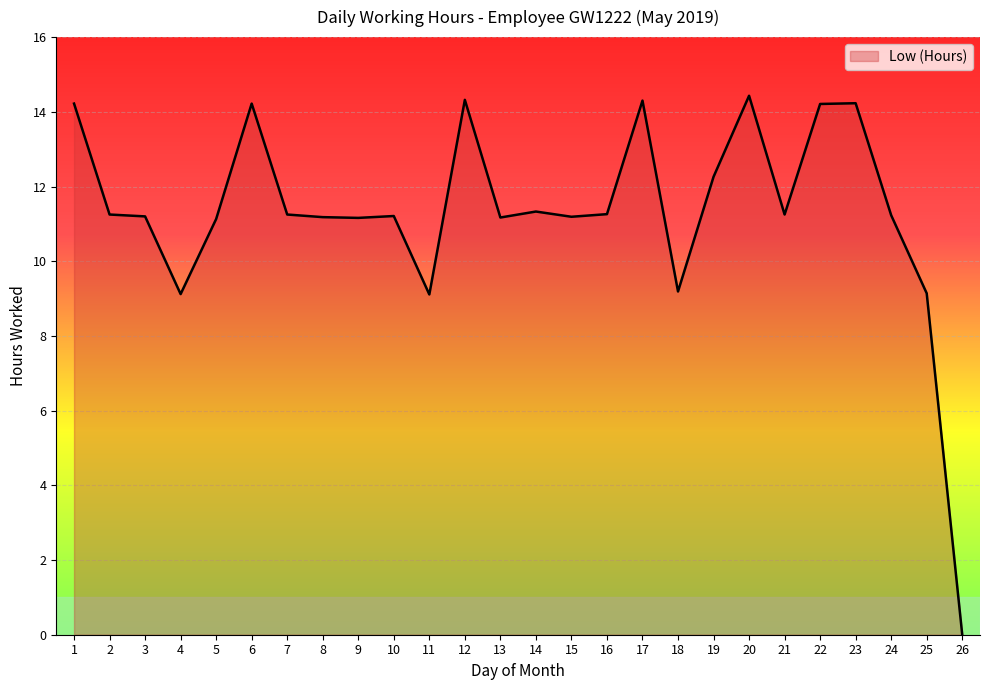

What is the ratio of the value at 18 to the value at 25?

1.0